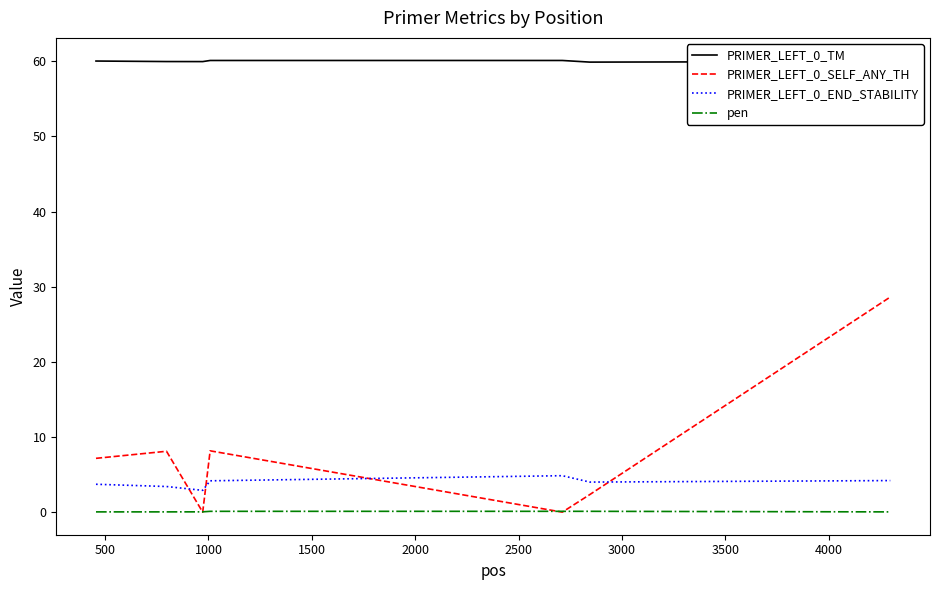

What is the average value of the pen series?

0.1